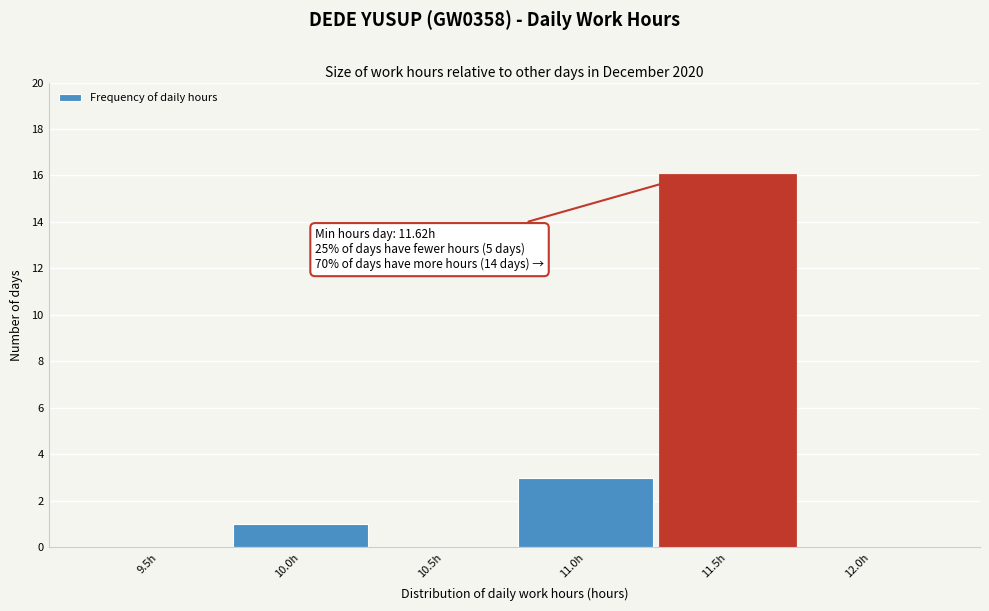

Reading right to left, list all the values displayed in this chart.

12.0h=0	11.5h=16	11.0h=3	10.5h=0	10.0h=1	9.5h=0